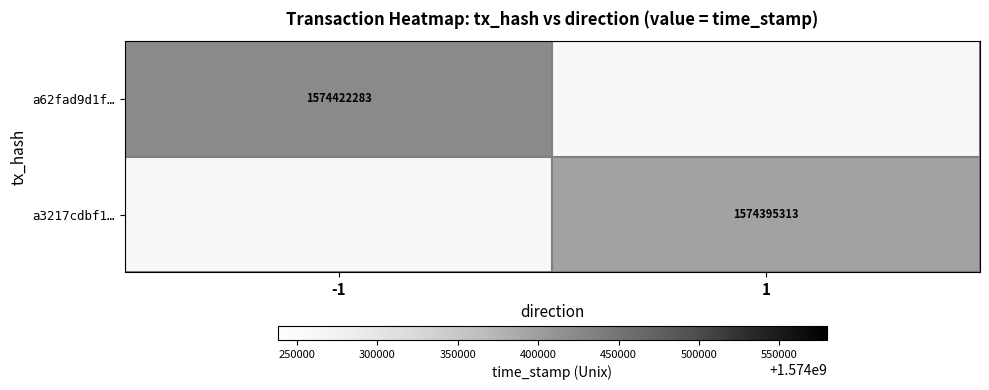

The a62fad9d1f… series shows 2725602554 at -1. True or false?

False